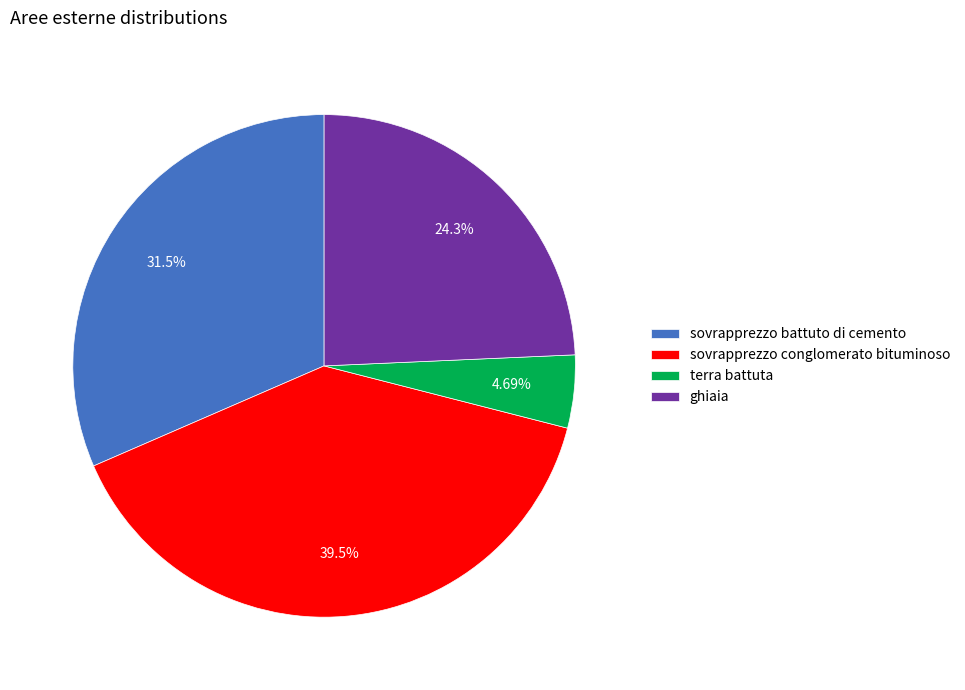

Rank the categories by value from highest to lowest.

sovrapprezzo conglomerato bituminoso, sovrapprezzo battuto di cemento, ghiaia, terra battuta